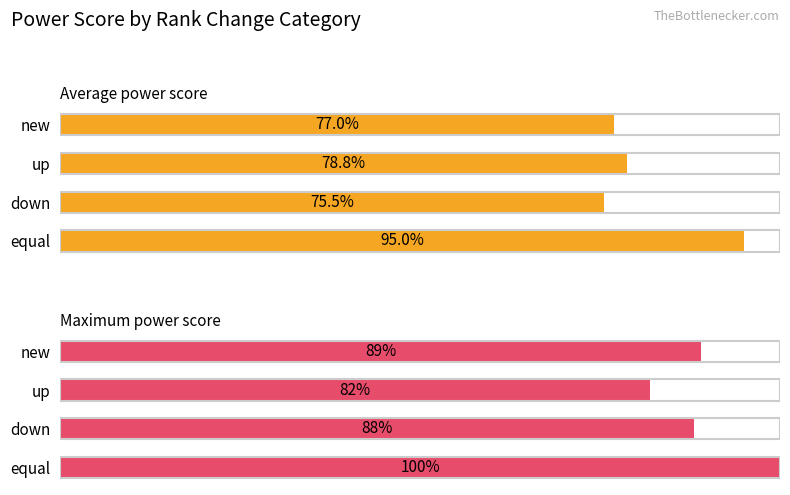

Between down and up, which is larger?

up